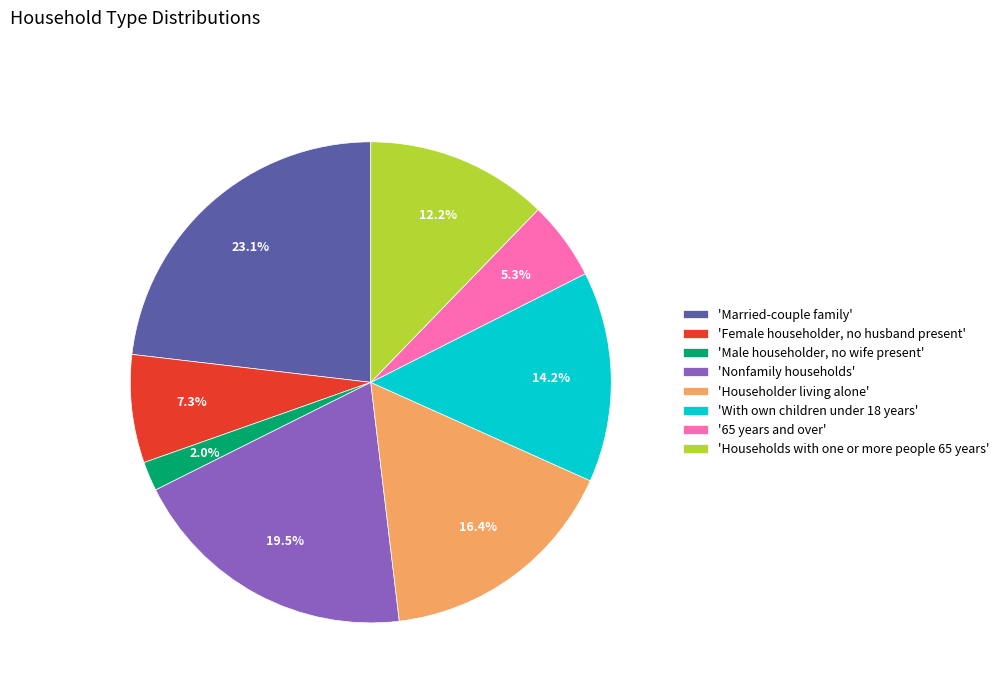

Does any single category account for the majority?

No